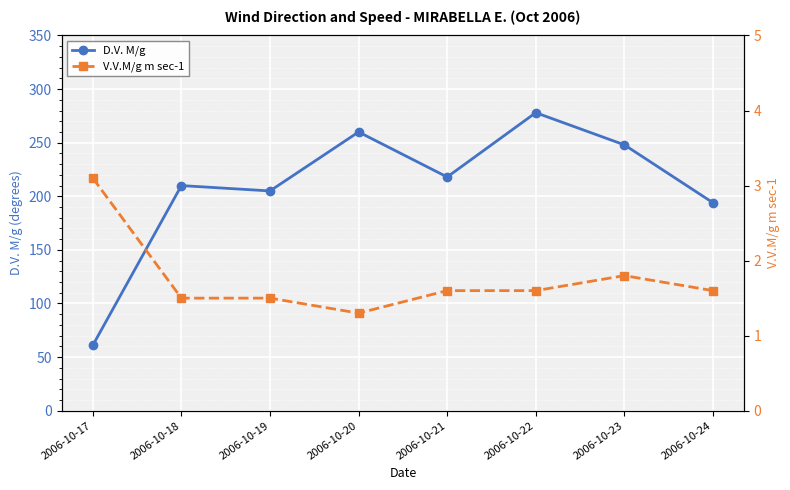

Rank the series by their average value, from highest to lowest.

D.V. M/g, V.V.M/g m sec-1